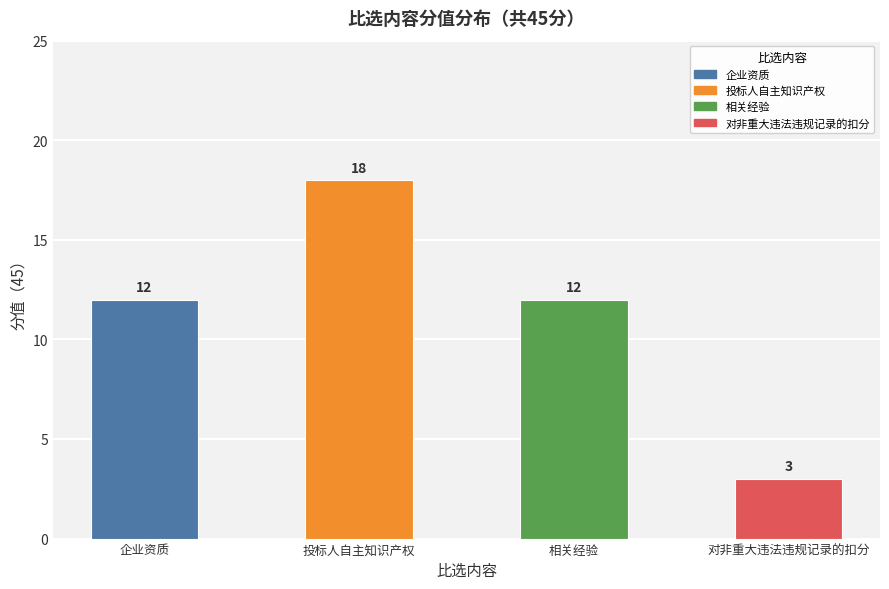

What is the sum of the values at 企业资质 and 相关经验?

24